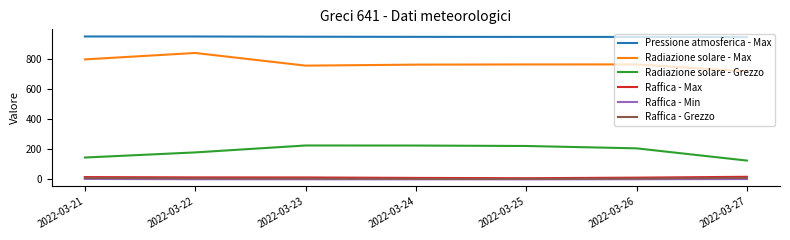

Which category has the lowest value in the Radiazione solare - Max series?

2022-03-27